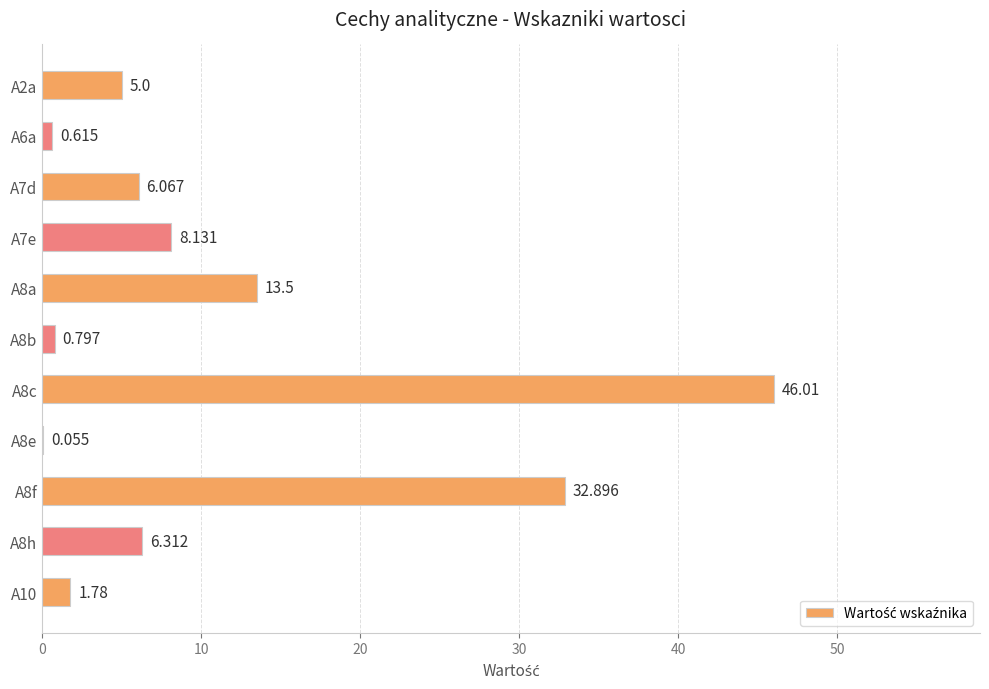

What is the maximum value shown in the chart?

46.0